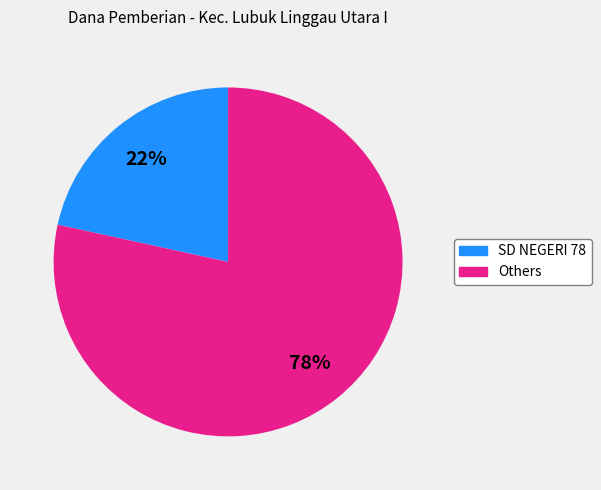

Is the sum of SD NEGERI 78 and Others greater than half?

Yes